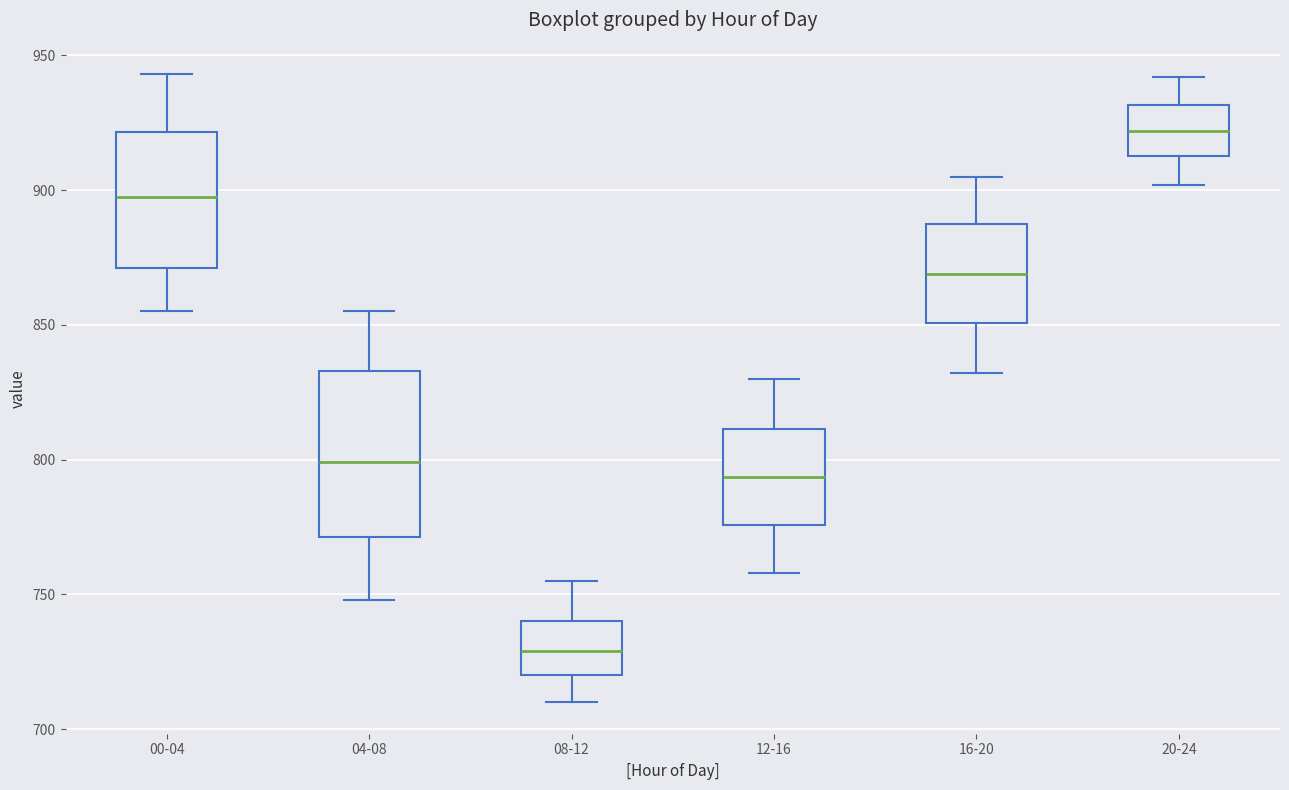

Where does the lower whisker of the box for 00-04 end on the y-axis? The values are not printed on the chart, so give them approximately, as read against the axis.

855